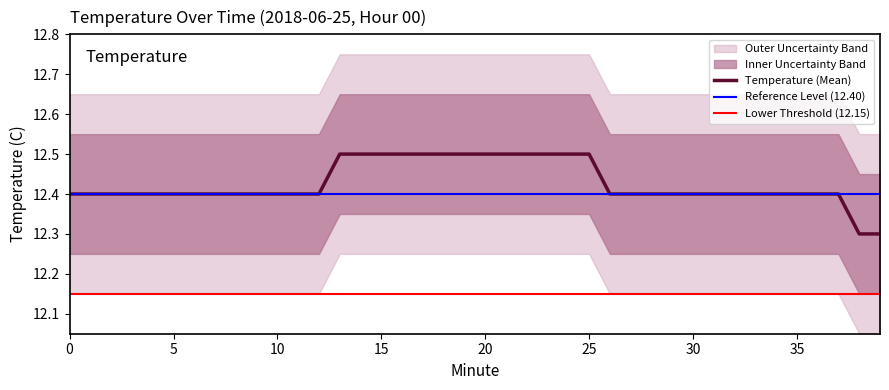

Between 29 and 28, which is larger?

29